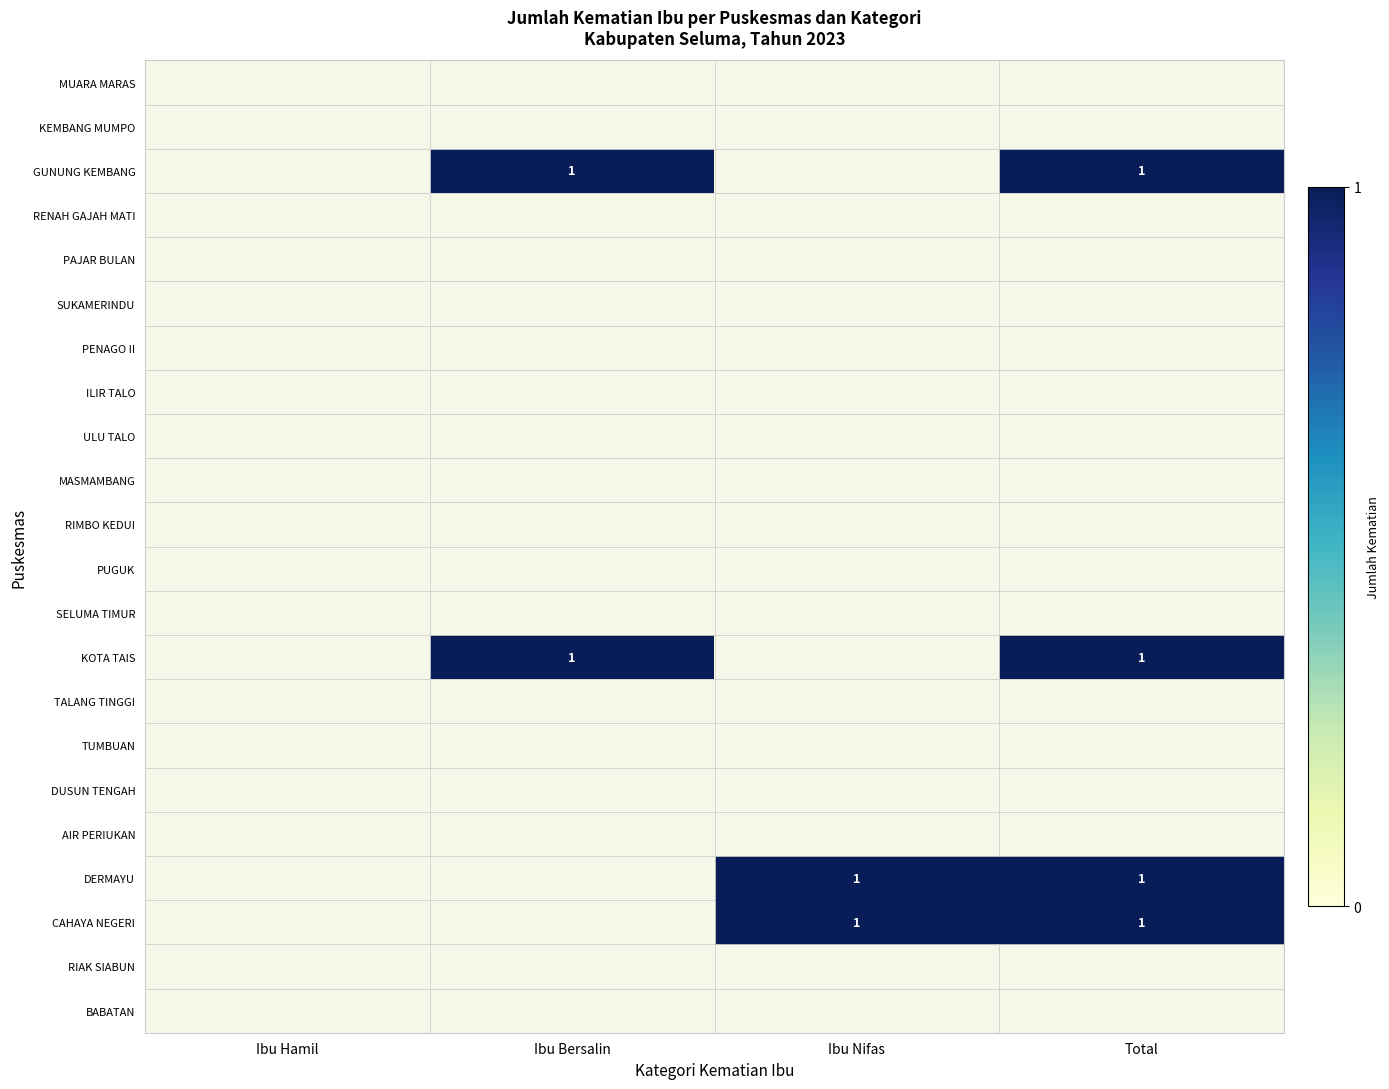

Is it true that KOTA TAIS equals 1 at Total?

True